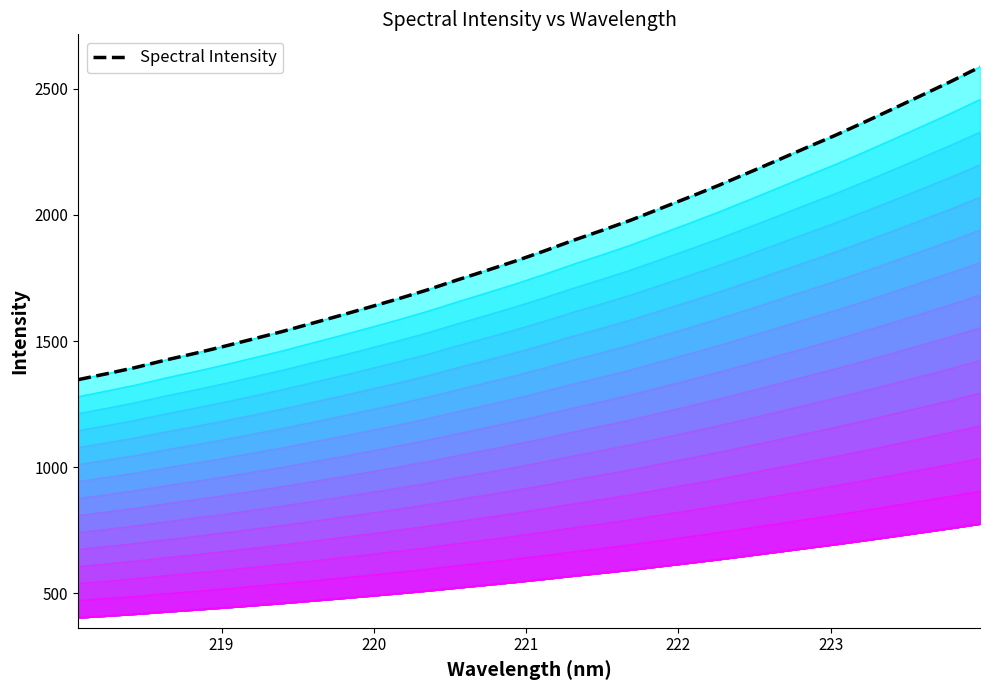

Between 219.7801 and 219.0156, which is larger?

219.7801